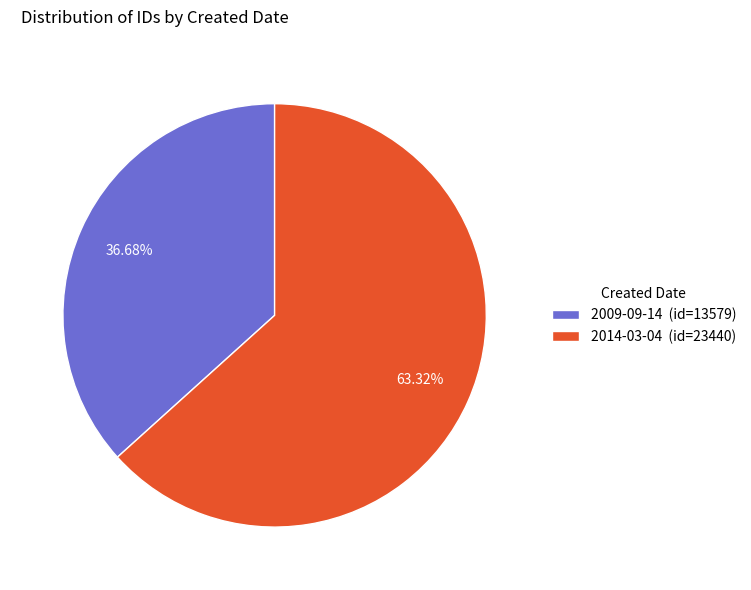

To the nearest percent, what portion does 2009-09-14 represent?

37%